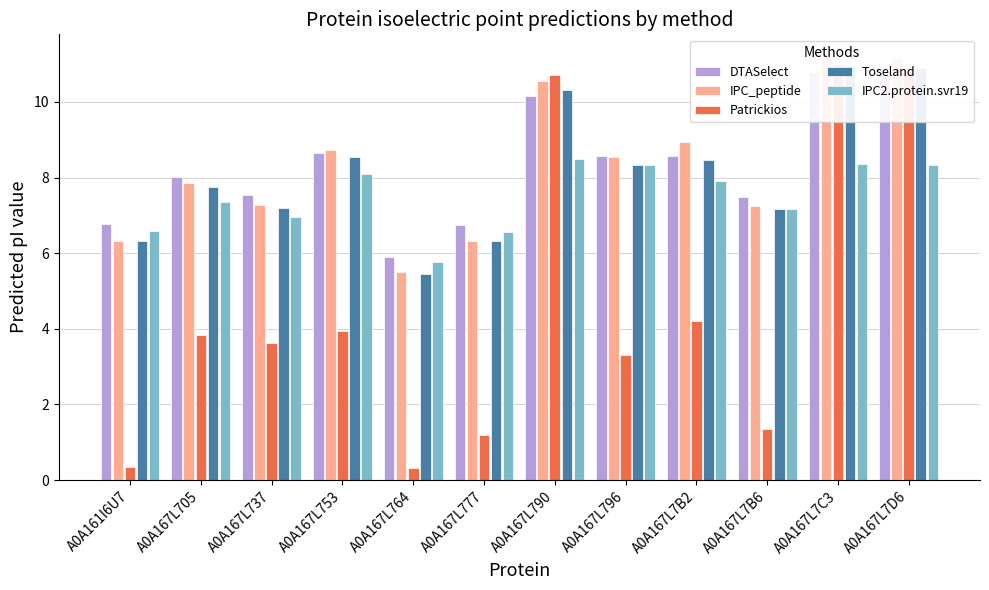

What is the lowest value of the DTASelect series?

5.9